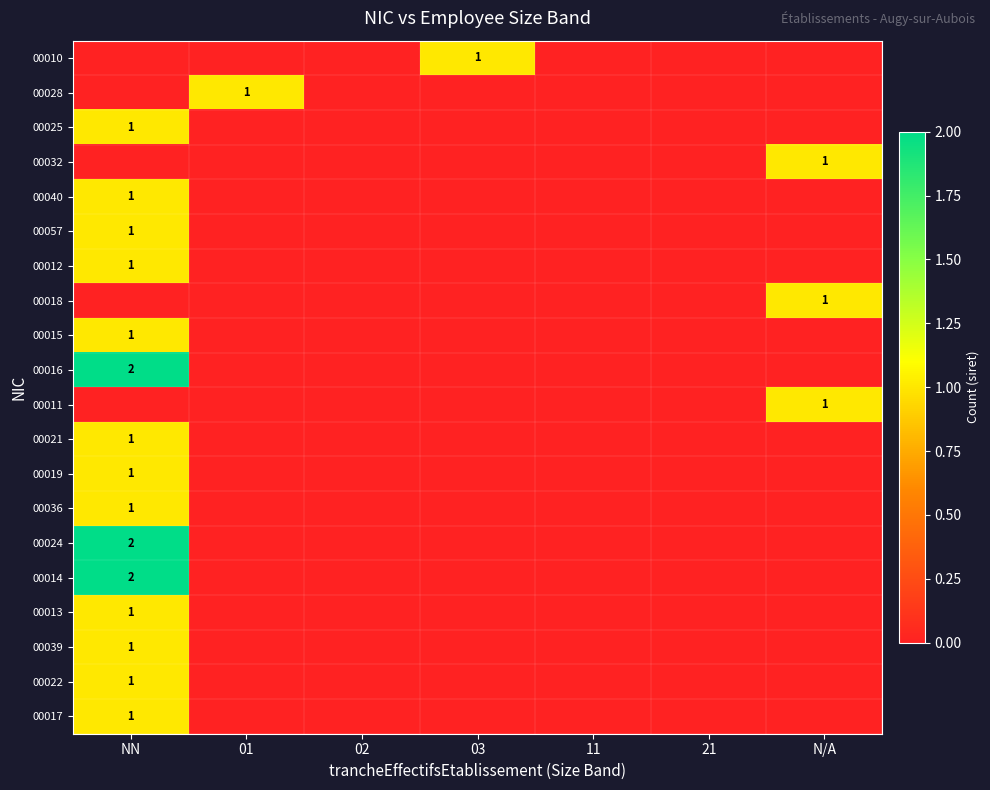

The value of 00017 at NN is 1. True or false?

True